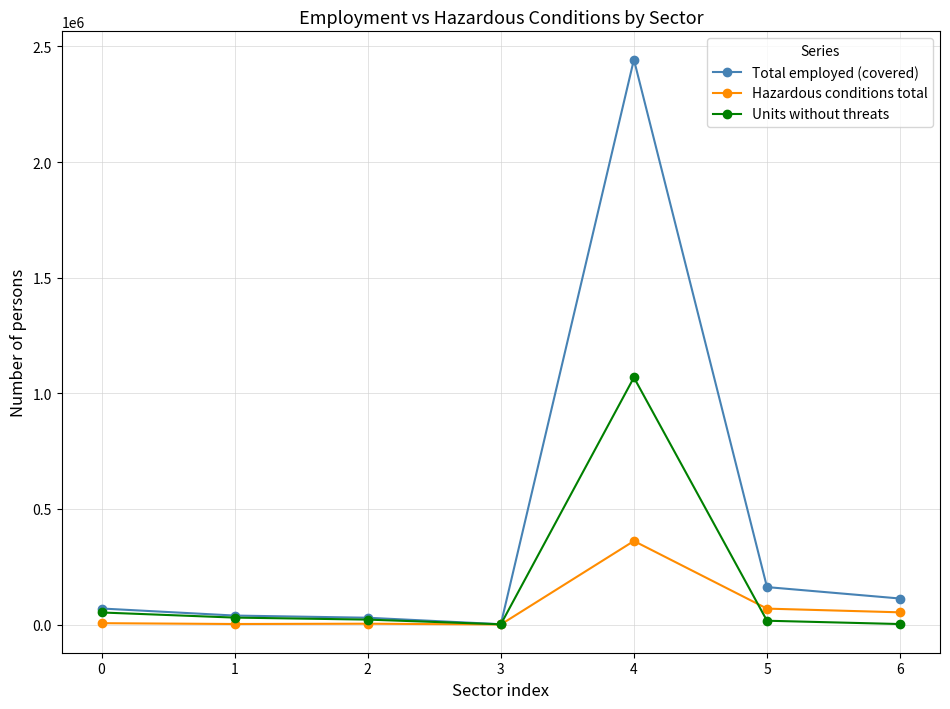

At how many categories does at least one series exceed 392743?

1